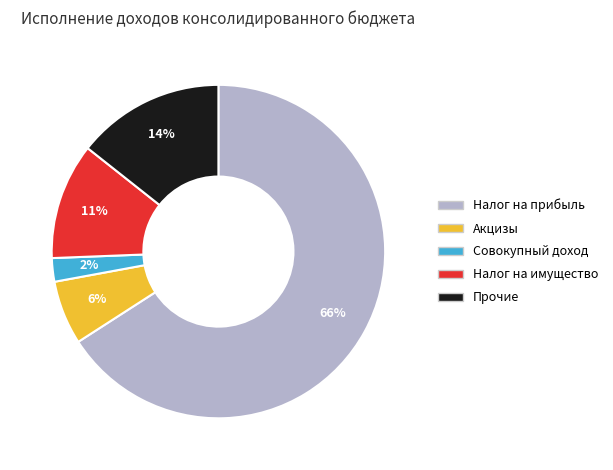

Count the number of slices in the pie.

5